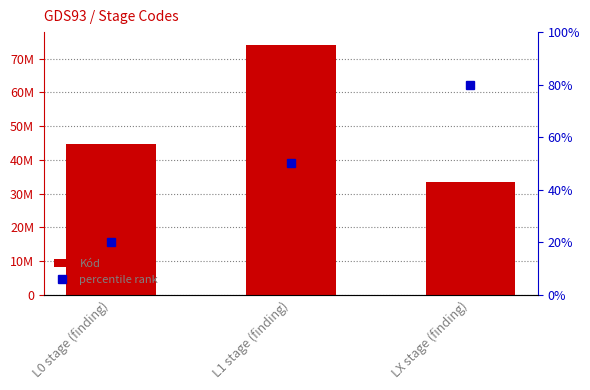

What is the highest value of the percentile rank series?

80